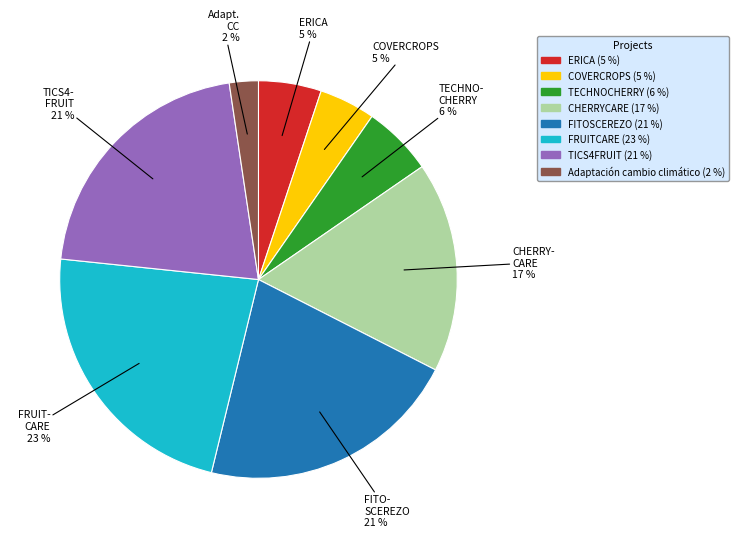

What percentage is the Adaptación cambio climático slice, to the nearest percent?

2%